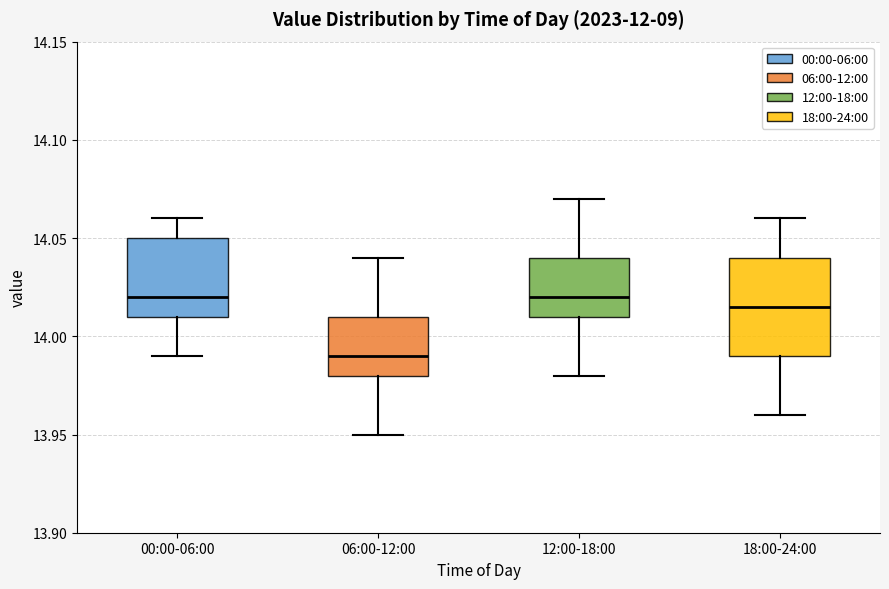

Comparing the boxes themselves (not the whiskers), which one is the tallest?

18:00-24:00